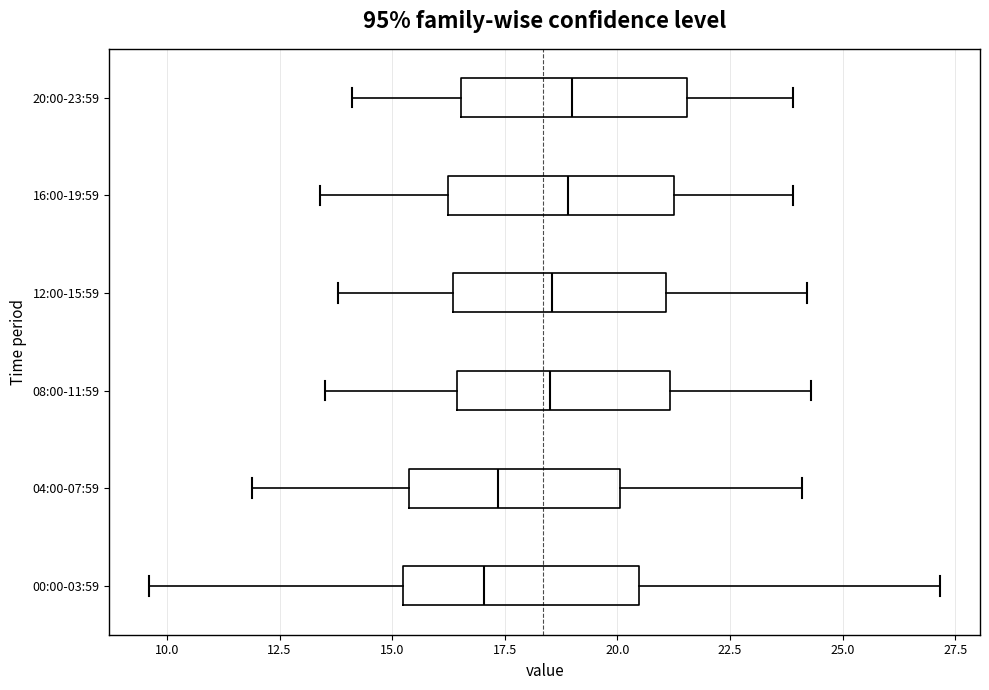

Reading bottom to top, transcribe this box plot: for each box, give where its median line is, the range the box spans, and where its two whiskers end, as read against the x-axis. The values are not printed on the chart, so give them approximately, as read against the axis.

00:00-03:59: median 17.0, box 15.0 to 20.5, whiskers 9.5 to 27.0
04:00-07:59: median 17.5, box 15.5 to 20.0, whiskers 12.0 to 24.0
08:00-11:59: median 18.5, box 16.5 to 21.0, whiskers 13.5 to 24.5
12:00-15:59: median 18.5, box 16.5 to 21.0, whiskers 14.0 to 24.0
16:00-19:59: median 19.0, box 16.5 to 21.5, whiskers 13.5 to 24.0
20:00-23:59: median 19.0, box 16.5 to 21.5, whiskers 14.0 to 24.0